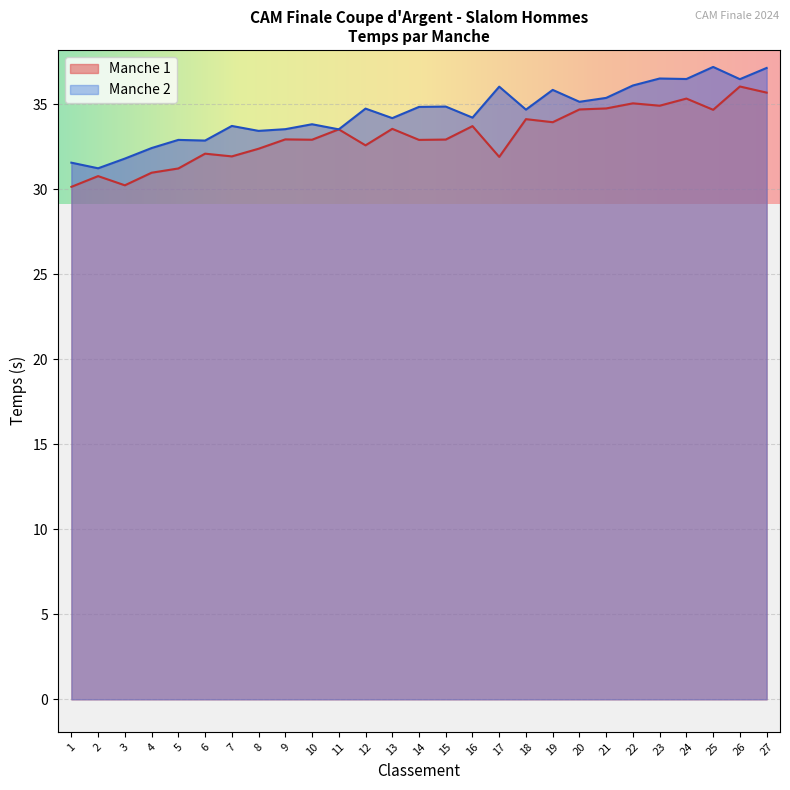

What is the minimum value for Manche 2?

31.2